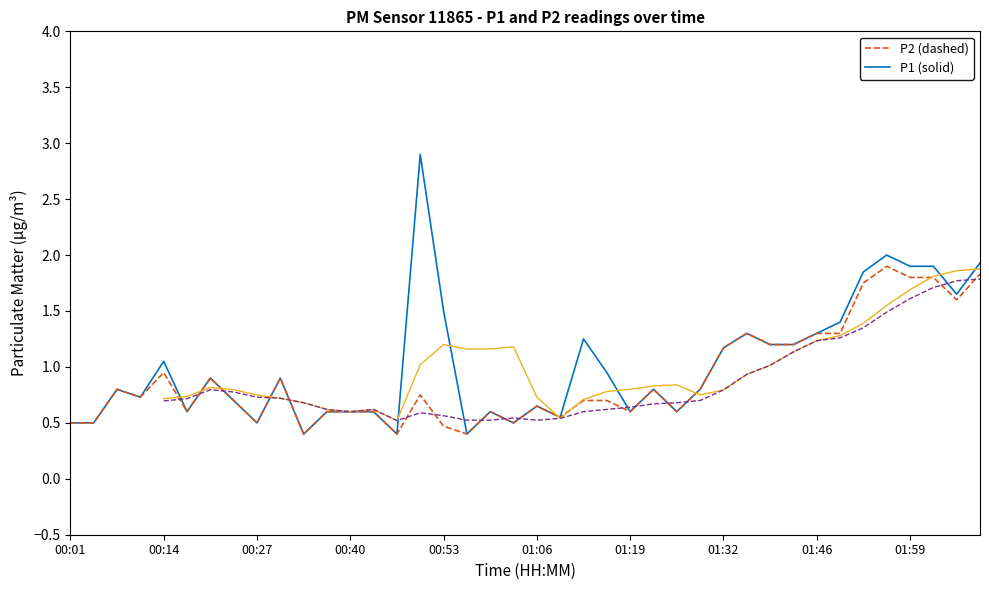

At which category is the sum across all series the highest?

01:56